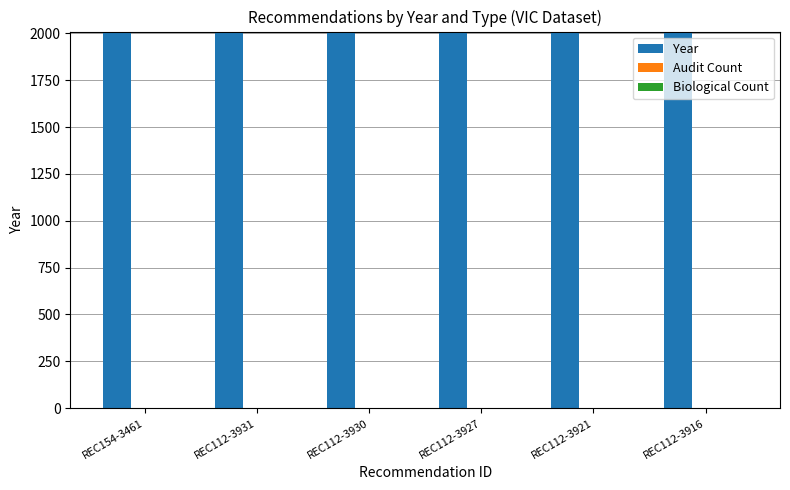

What is the maximum value for Year?

2008